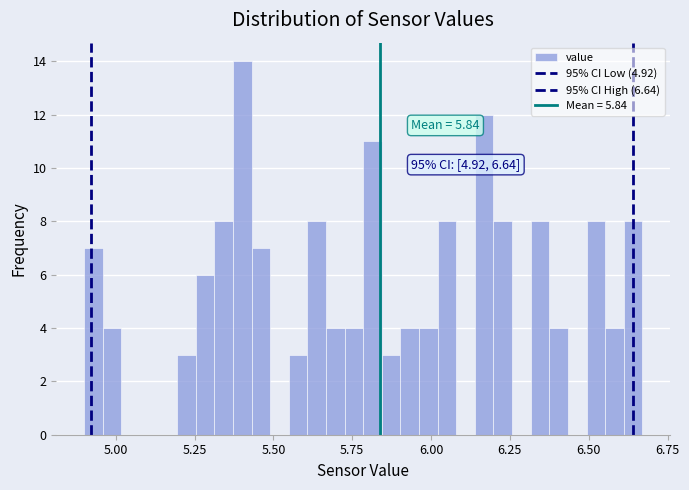

Around what value on the x-axis is the tallest bar? Give the approximate position of its centre, as read against the axis.

5.40